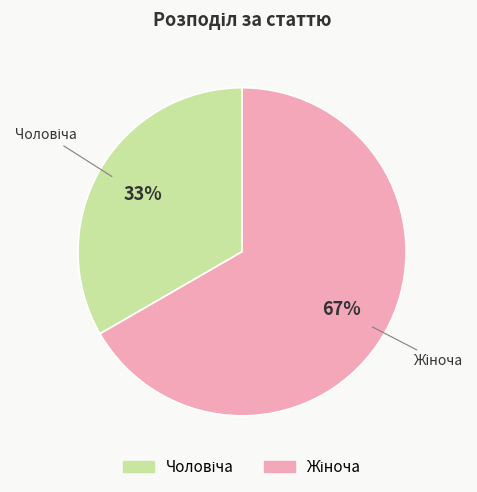

To the nearest percent, what is the average slice percentage?

50%